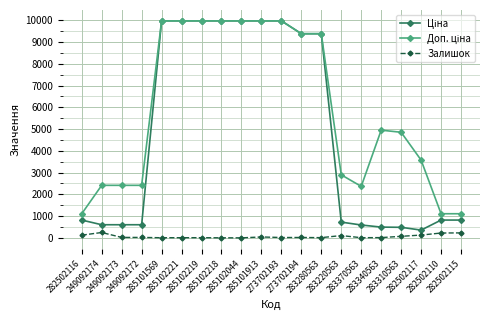

True or false: Залишок has more than 1 interior local peaks.

True